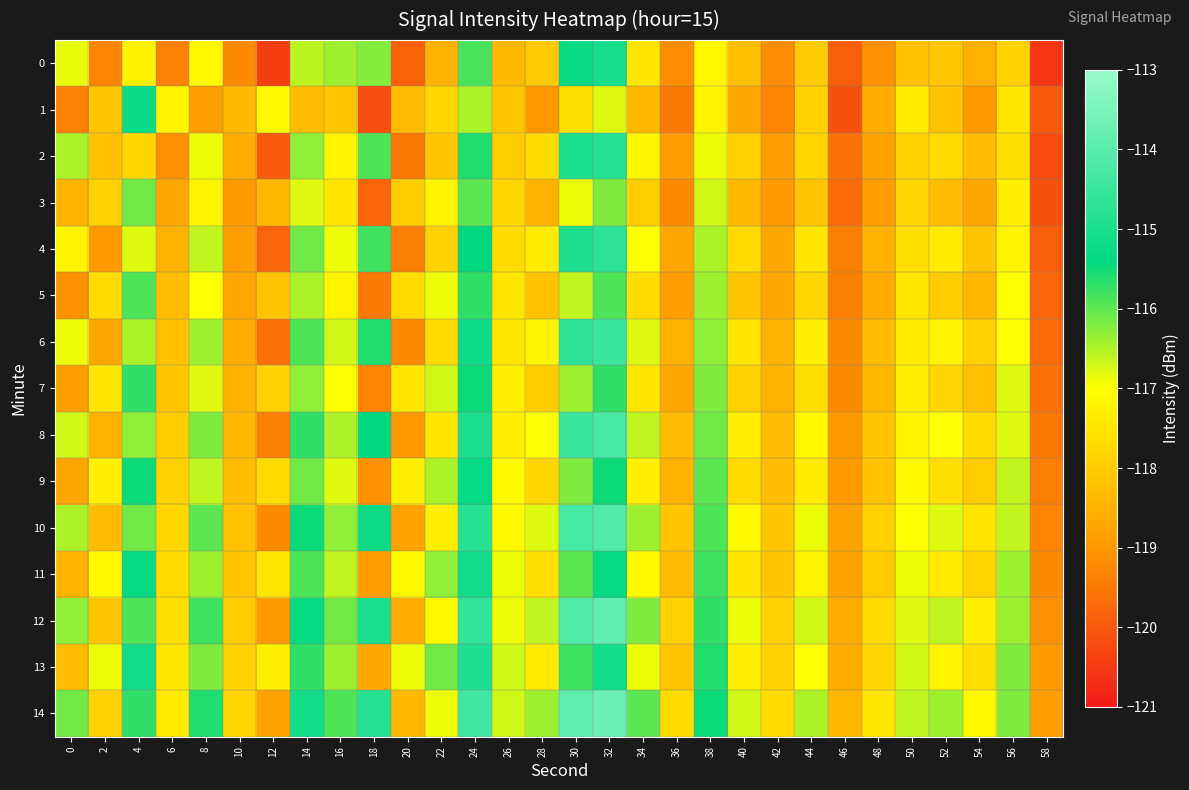

Rank the series at 50 from highest to lowest value.

14, 13, 12, 11, 10, 9, 8, 7, 1, 6, 5, 4, 3, 2, 0